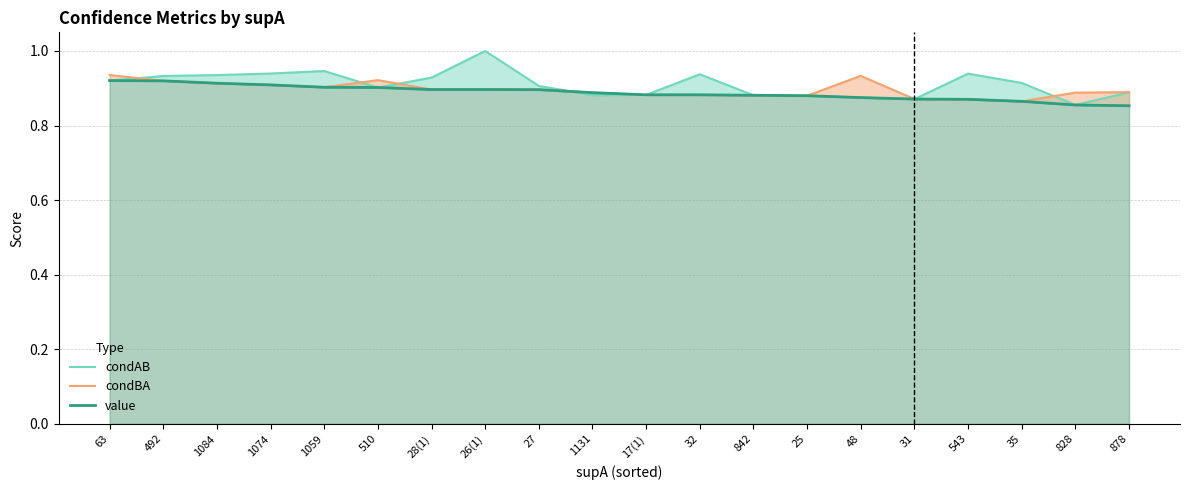

What is the total value across all series at 543?

2.7